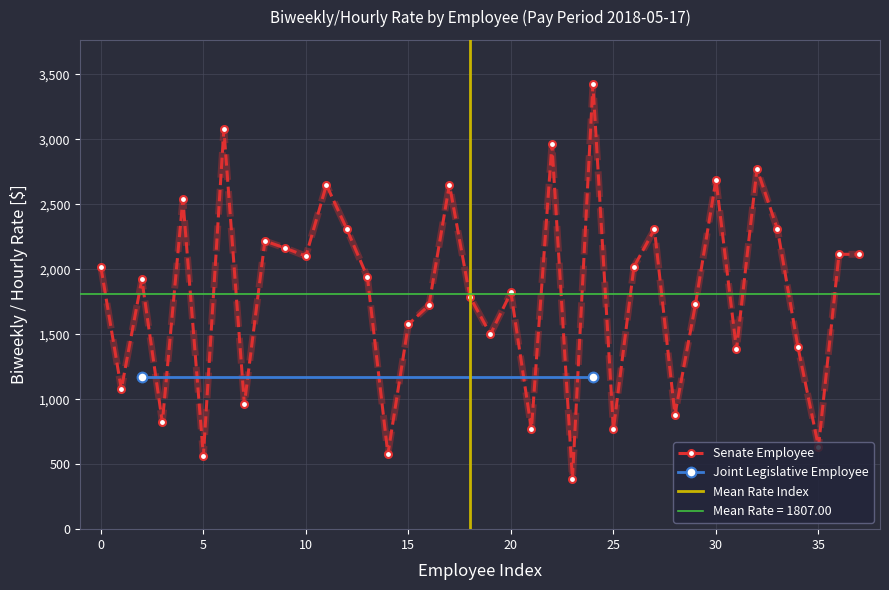

Reading right to left, what are all the values shown in this chart?

2115.4	2115.4	634.6	1400.0	2307.7	2773.1	1384.6	2688.7	1730.8	881.9	2307.7	2019.2	769.2	3423.1	385.0	2961.5	769.2	1822.2	1500.0	1788.5	2652.2	1721.9	1576.9	576.9	1940.0	2307.7	2650.0	2101.4	2162.6	2217.7	961.5	3076.9	563.5	2538.5	821.0	1923.1	1076.9	2019.2